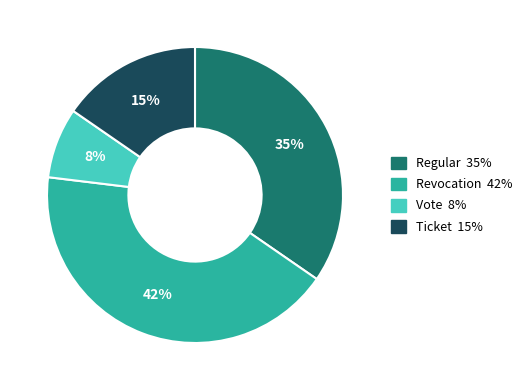

Count the number of slices in the pie.

4